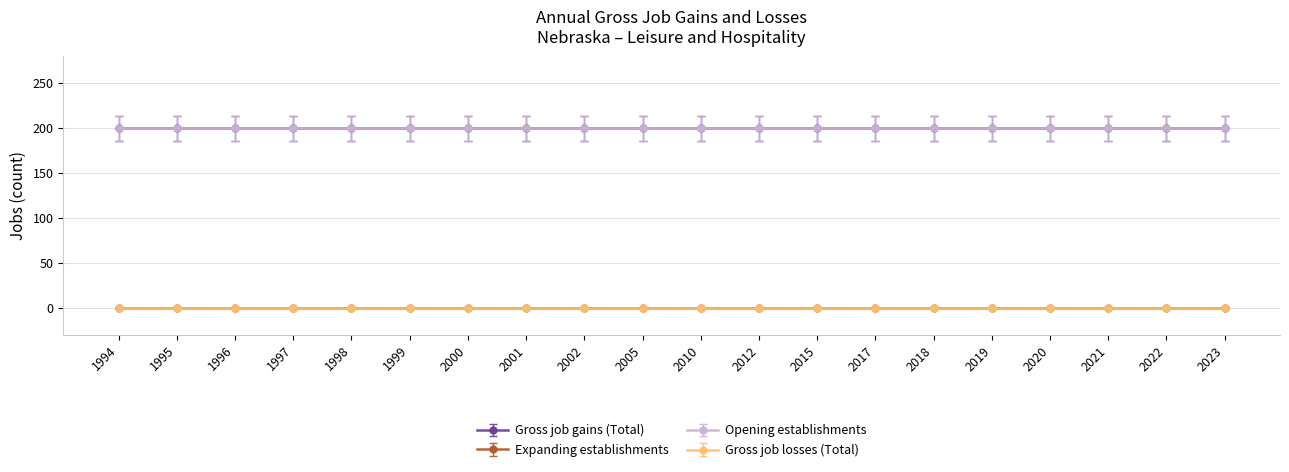

Between 2010 and 2022, which series saw the biggest shift?

Gross job gains (Total)